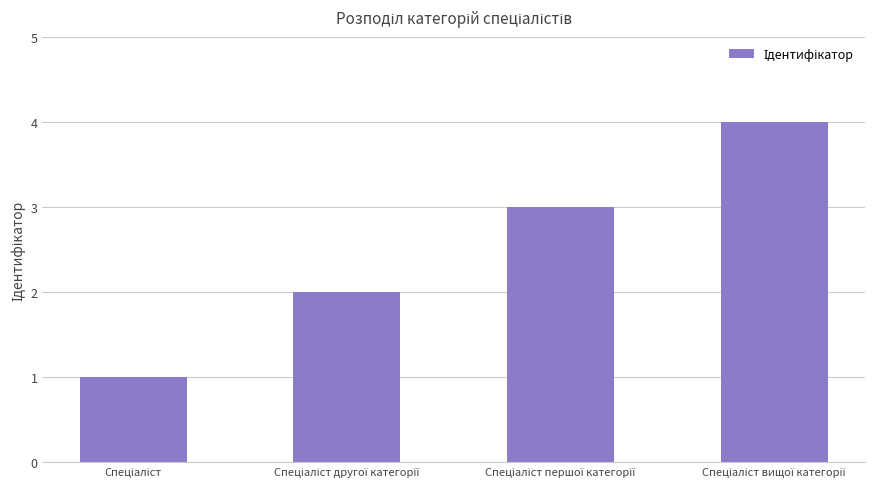

What is the value of the 1st bar from the left?

1